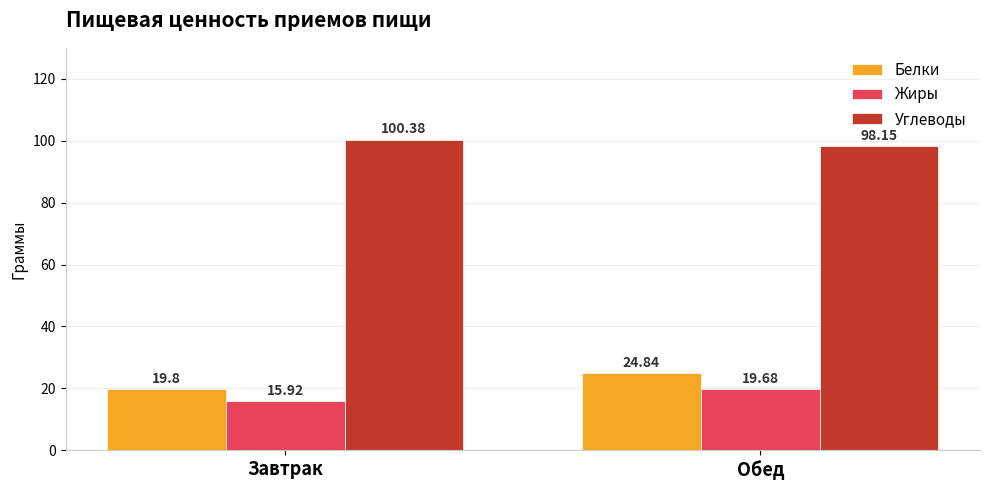

Reading left to right, extract all data points from this chart.

Белки: Завтрак=19.8	Обед=24.8
Жиры: Завтрак=15.9	Обед=19.7
Углеводы: Завтрак=100.4	Обед=98.2